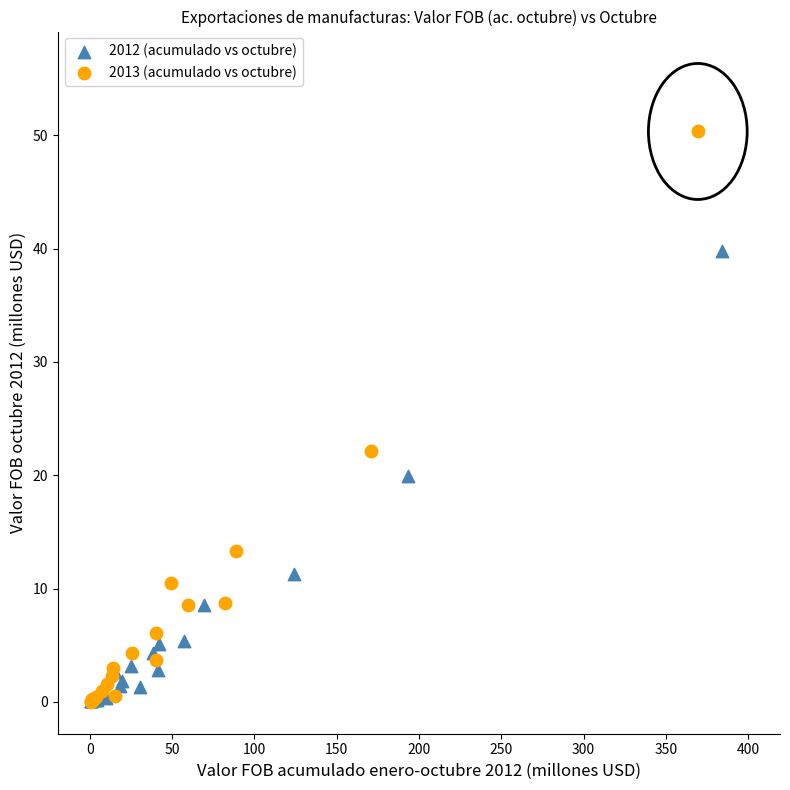

Which series has the largest Y range (max minus min)?

2013 (acumulado vs octubre)